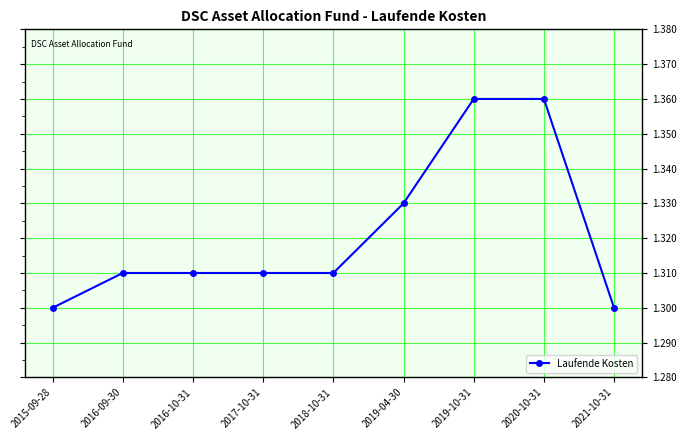

Count the values in the range 1 to 2.

9